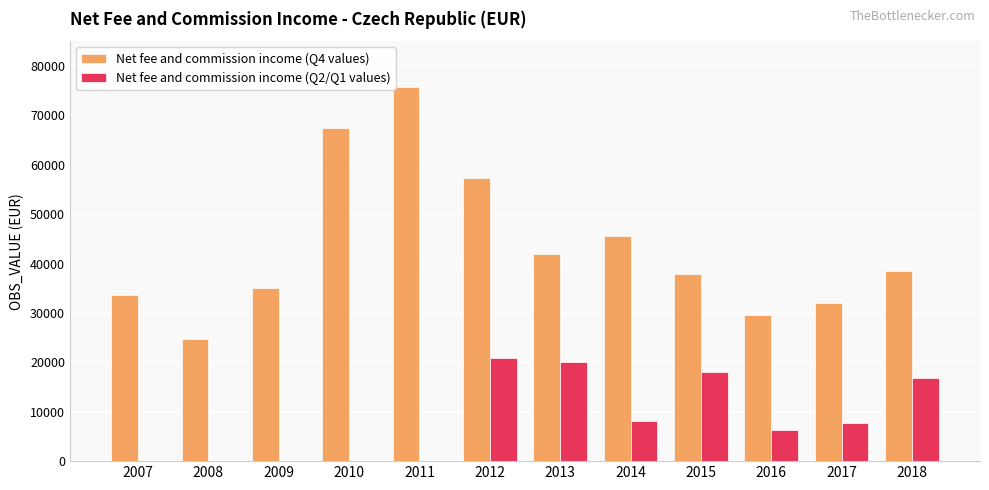

What is the highest value of the Net fee and commission income (Q4 values) series?

75695